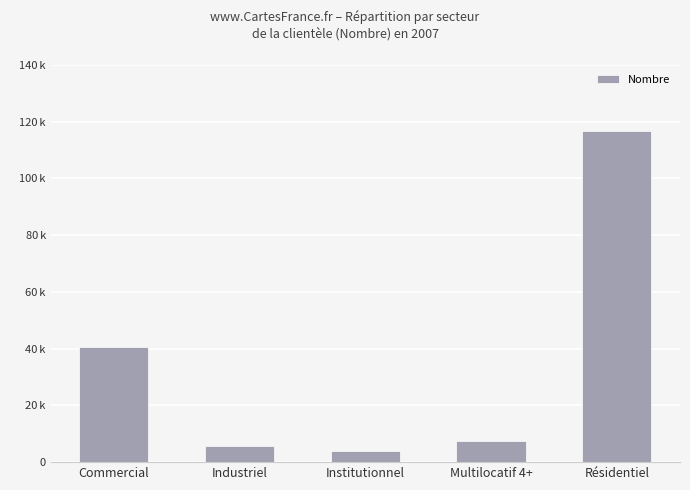

What is the change in value from Industriel to Institutionnel?

-1788